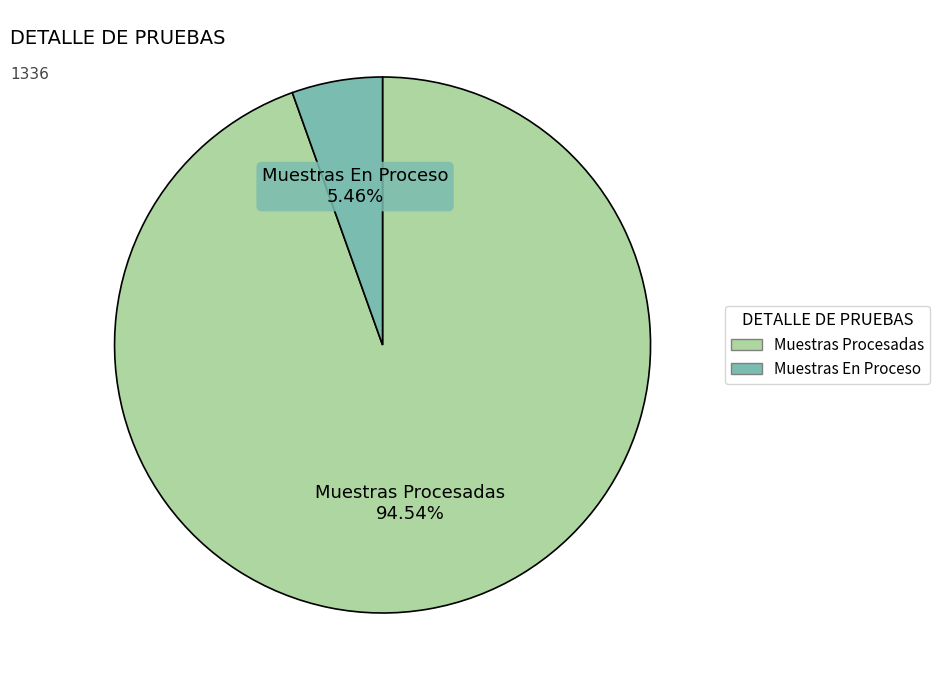

To the nearest percent, what is the combined percentage of Muestras En Proceso and Muestras Procesadas?

100%